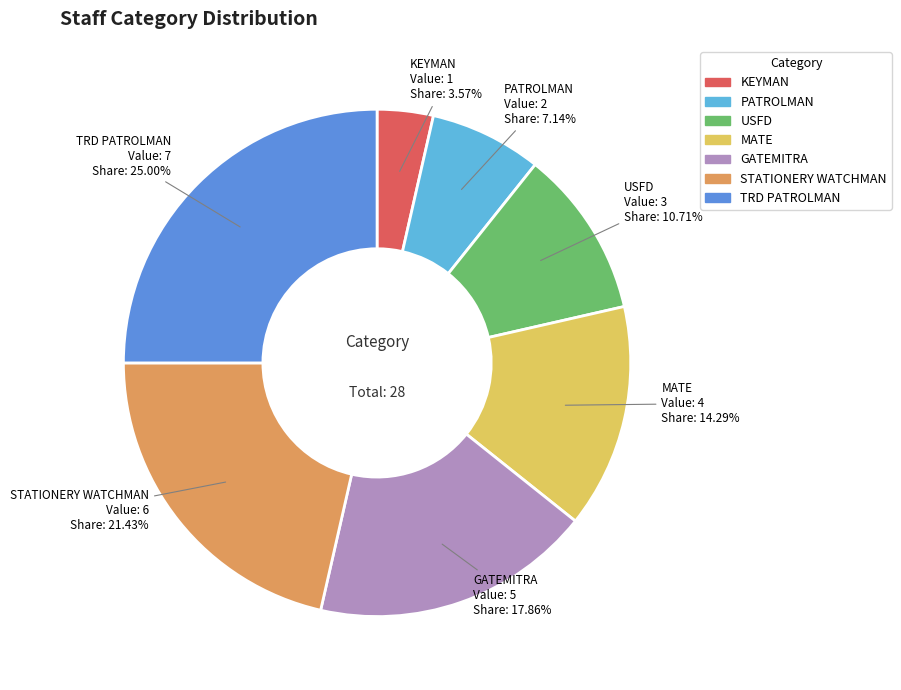

Is the sum of TRD PATROLMAN and STATIONERY WATCHMAN greater than half?

No